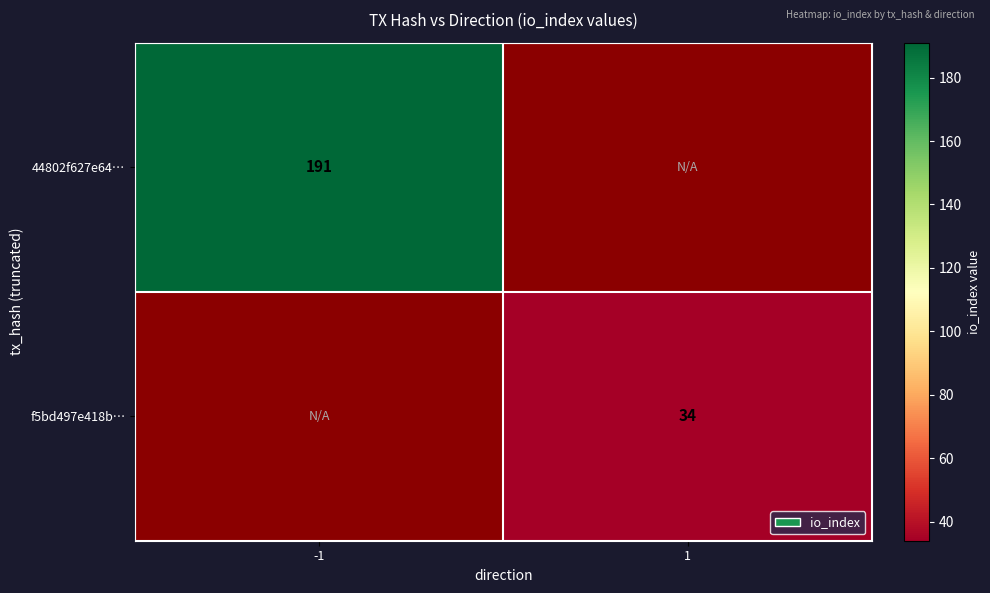

At which category does the chart reach its minimum across all series?

1